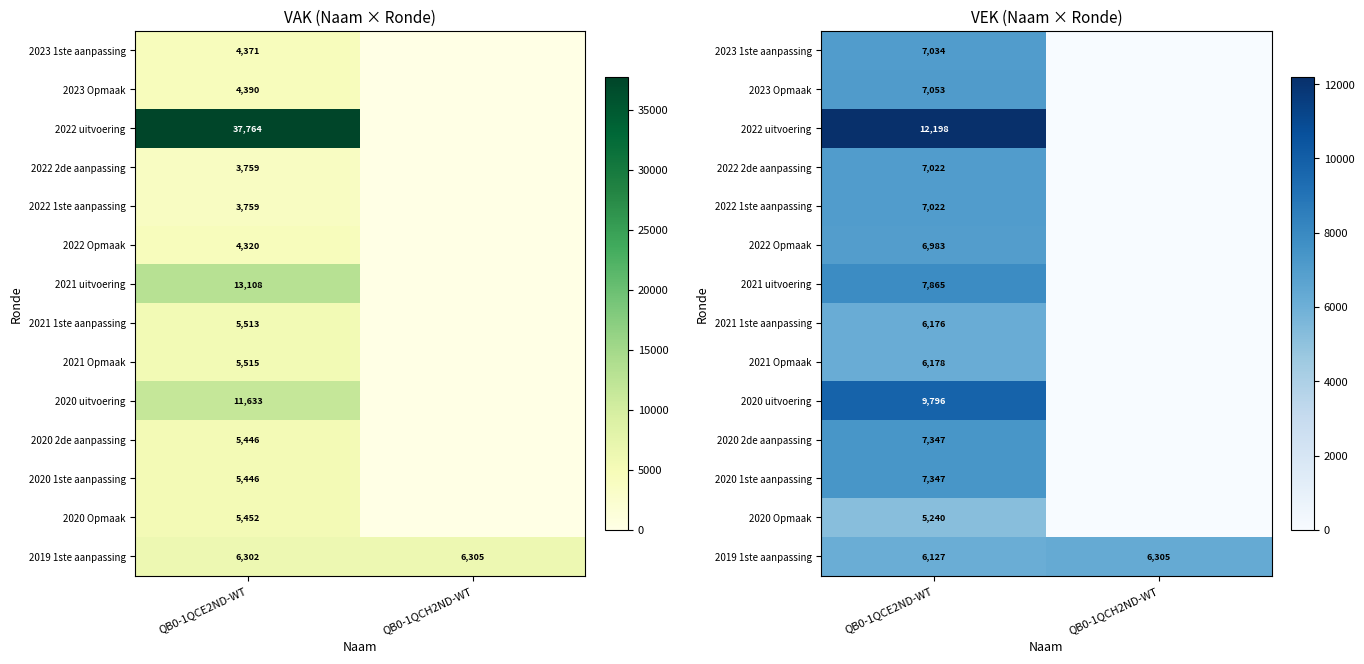

What is the sum of the 2023 1ste aanpassing values at QB0-1QCH2ND-WT and QB0-1QCE2ND-WT?

7034